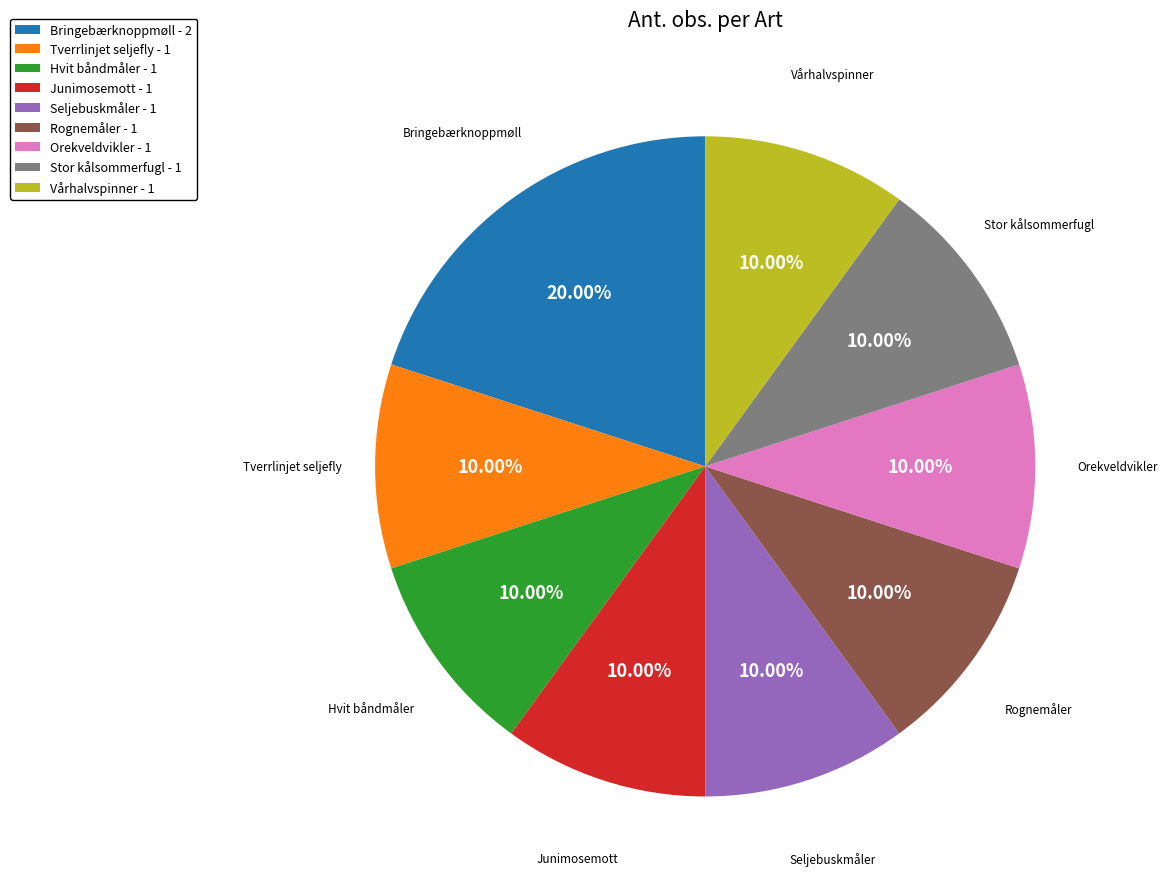

What is the ratio of the value at Vårhalvspinner to the value at Tverrlinjet seljefly?

1.0